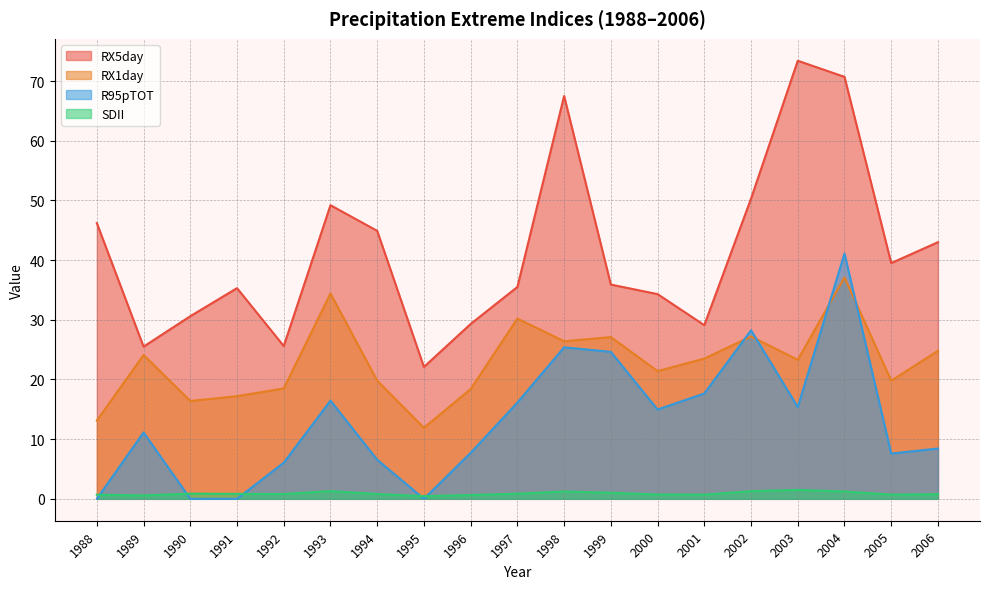

List the series in order of their peak value, lowest first.

SDII, RX1day, R95pTOT, RX5day